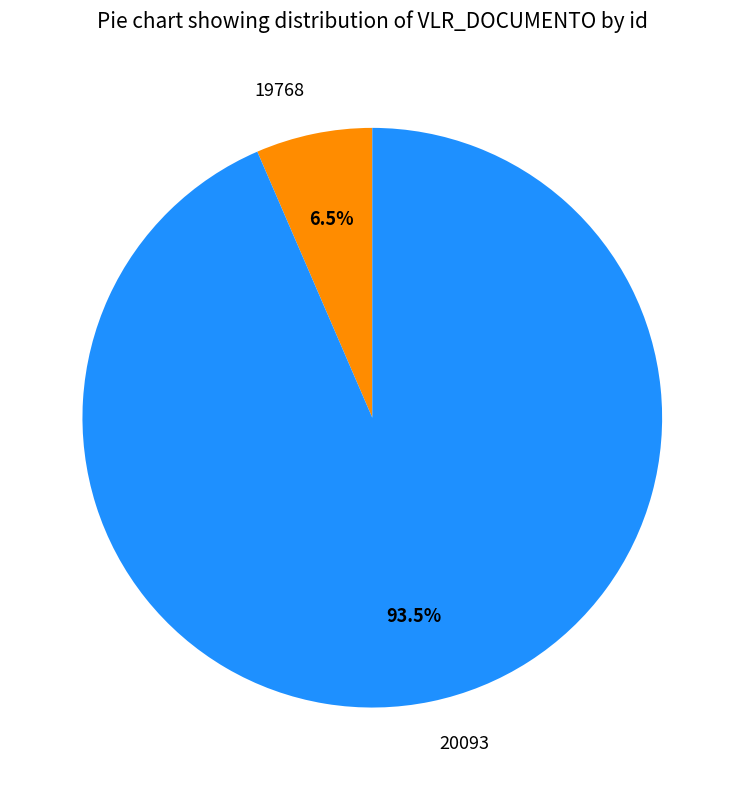

To the nearest percent, what is the difference between the largest and smallest slice percentages?

87%